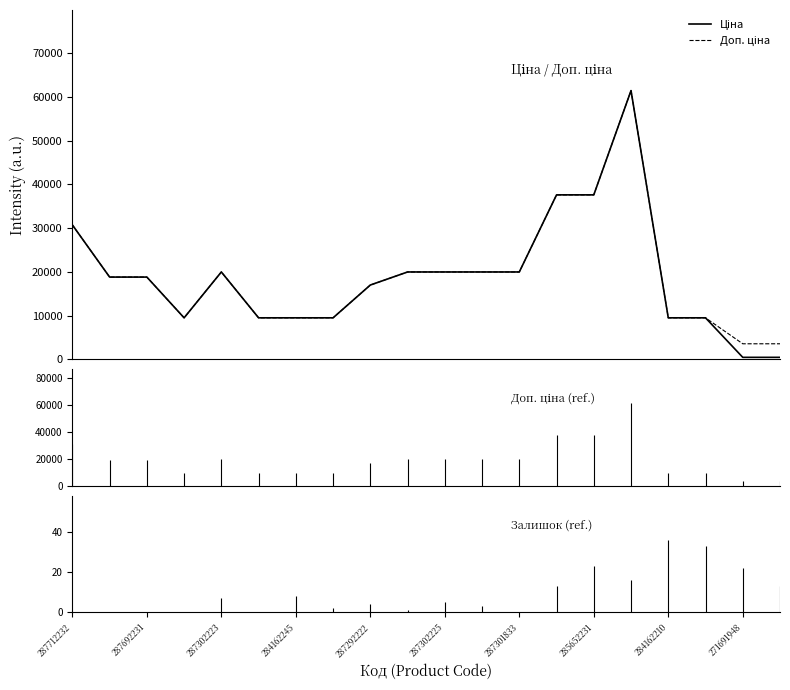

Where is Доп. ціна nearest to the value 32489?

287712232